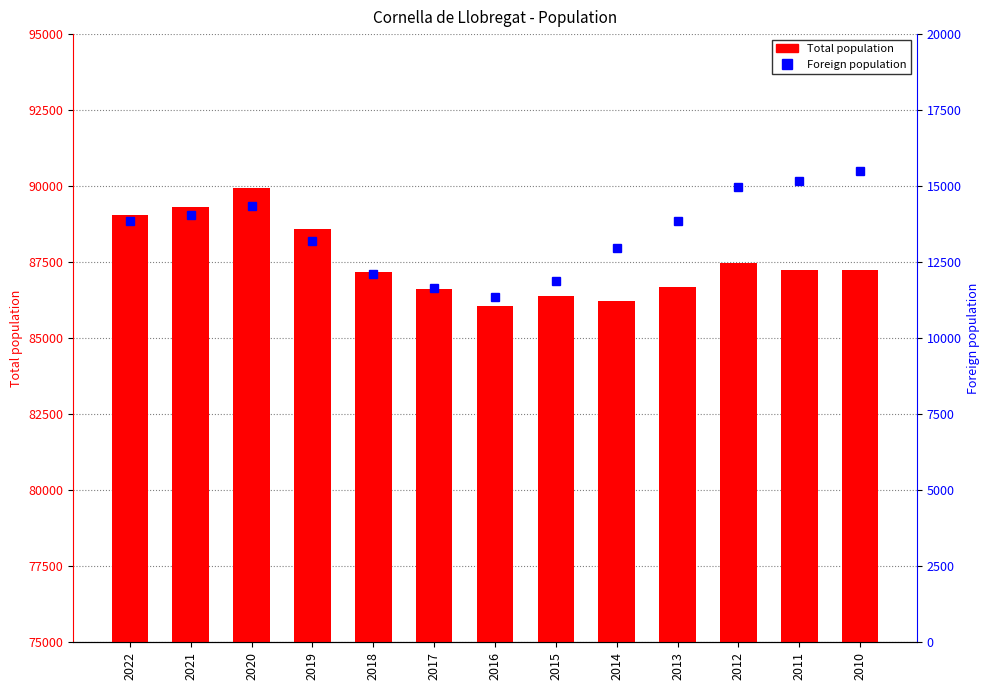

Reading right to left, extract all data points from this chart.

Total population: 87240	87243	87458	86687	86234	86376	86072	86610	87173	88592	89936	89300	89039
Foreign population: 15498	15171	14961	13870	12959	11893	11348	11635	12127	13212	14356	14055	13847